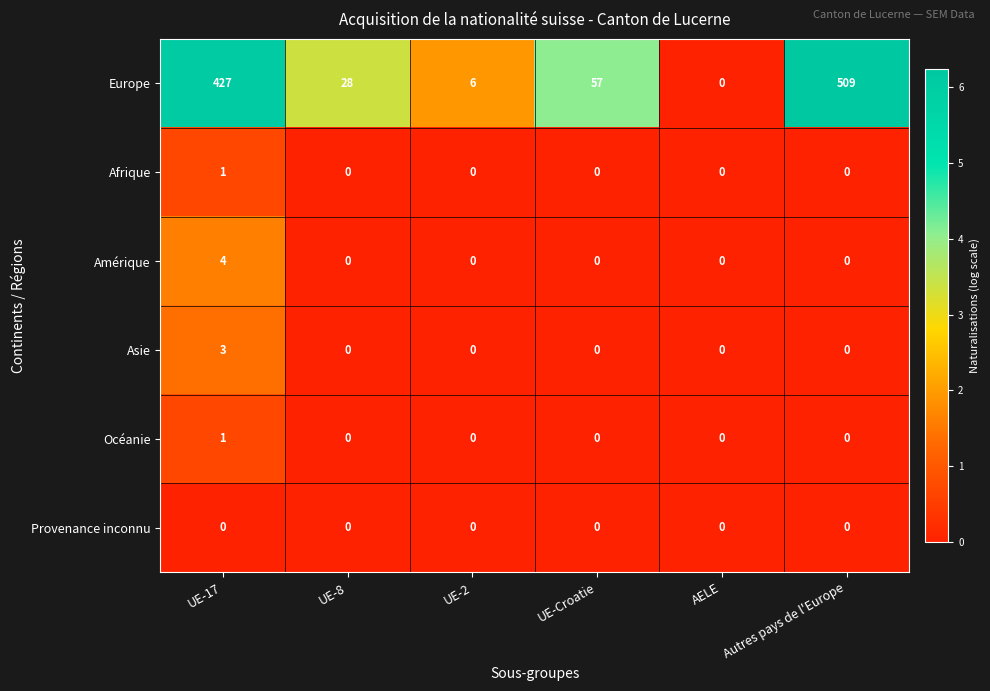

What is the greatest value displayed?

509